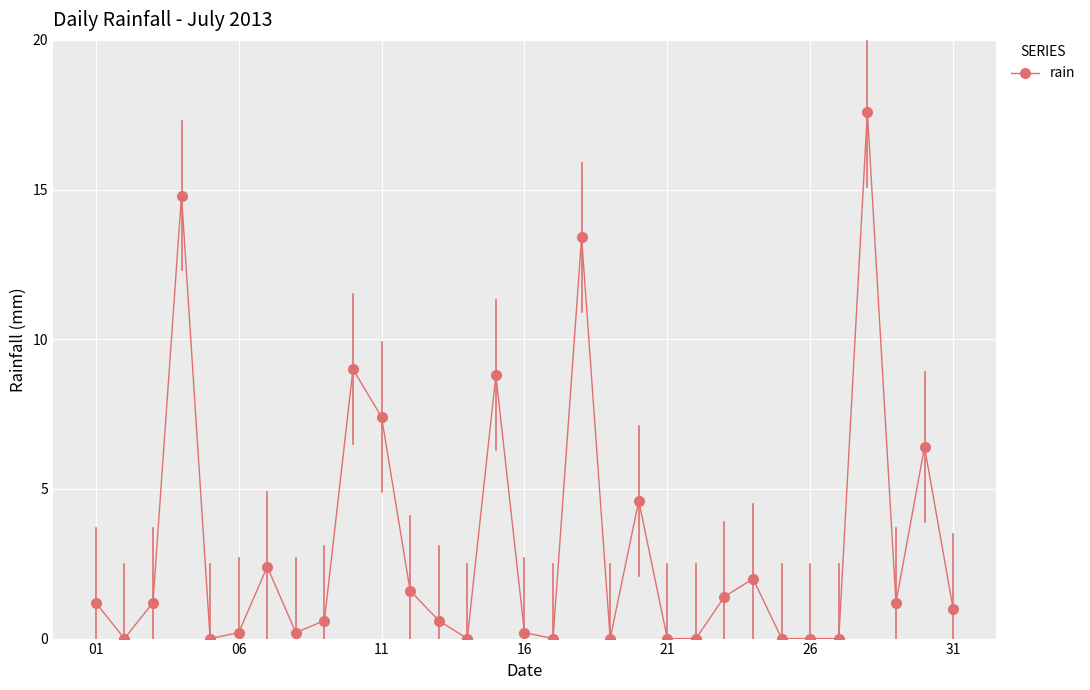

How many data points does each series have?

31